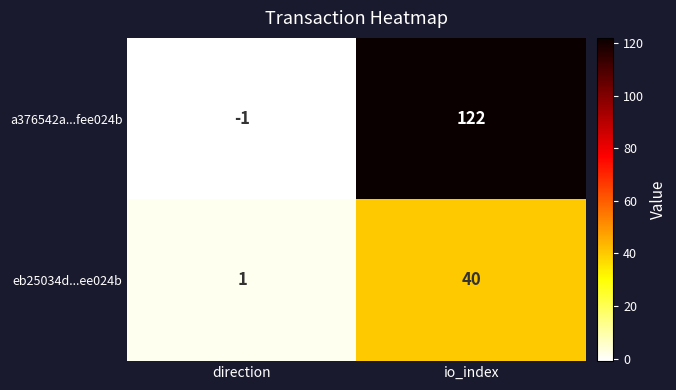

At direction, list the series in order from smallest to largest.

a376542a...fee024b, eb25034d...ee024b